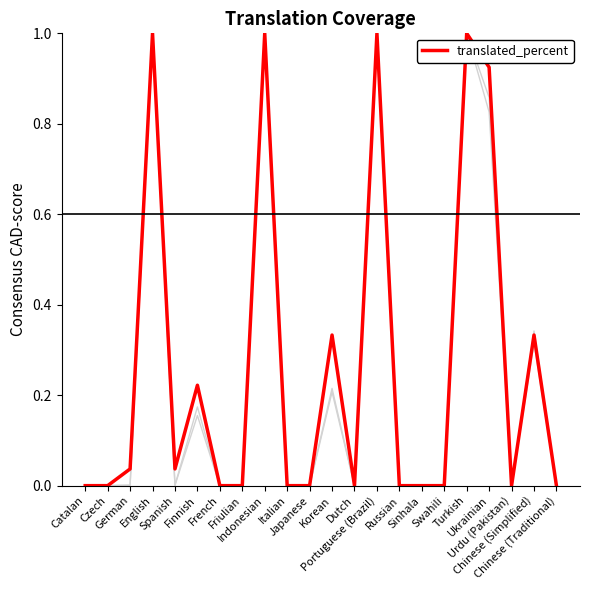

How many lines are shown in the chart?

3